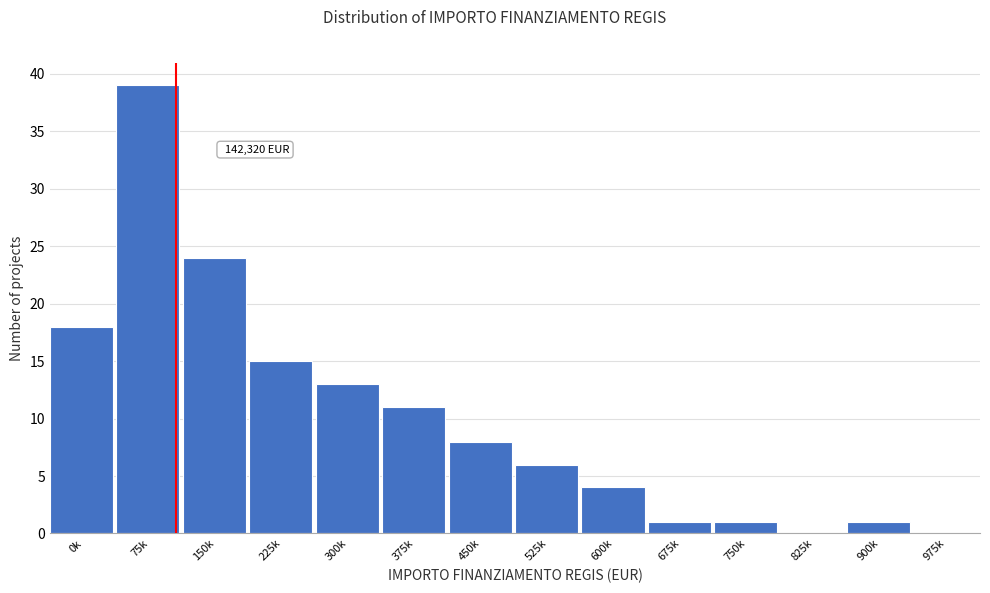

What is the sum of all values?

141